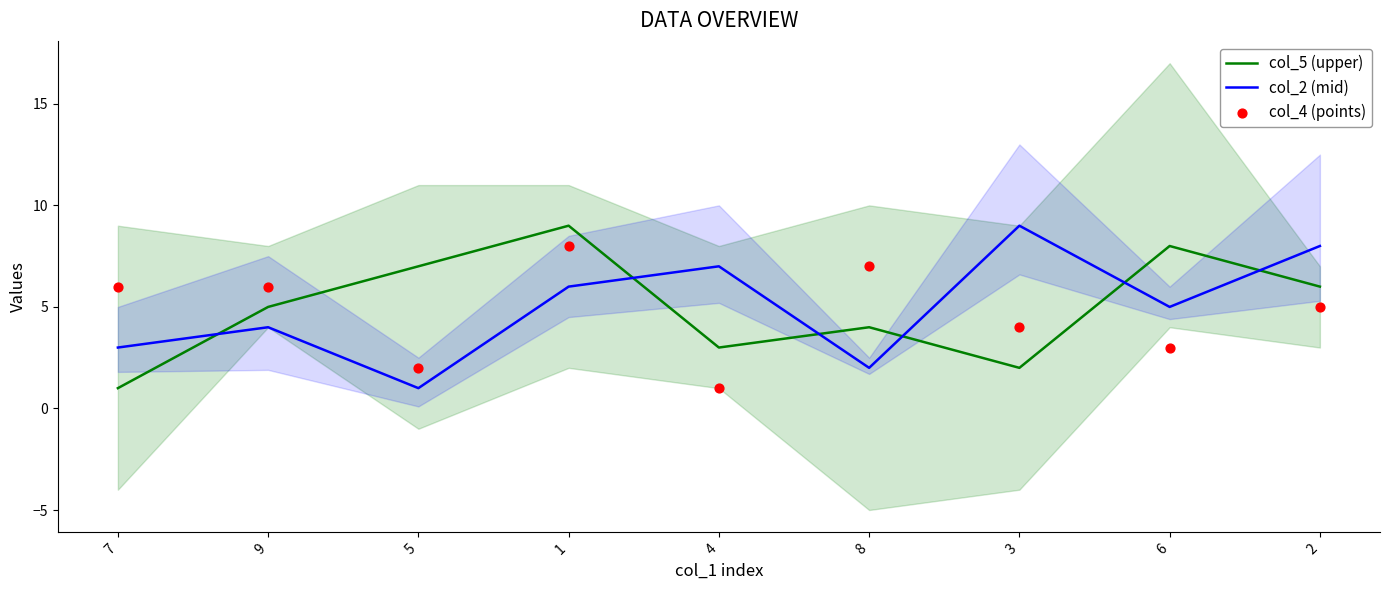

Which series contains the lowest Y value?

col_5 (upper)